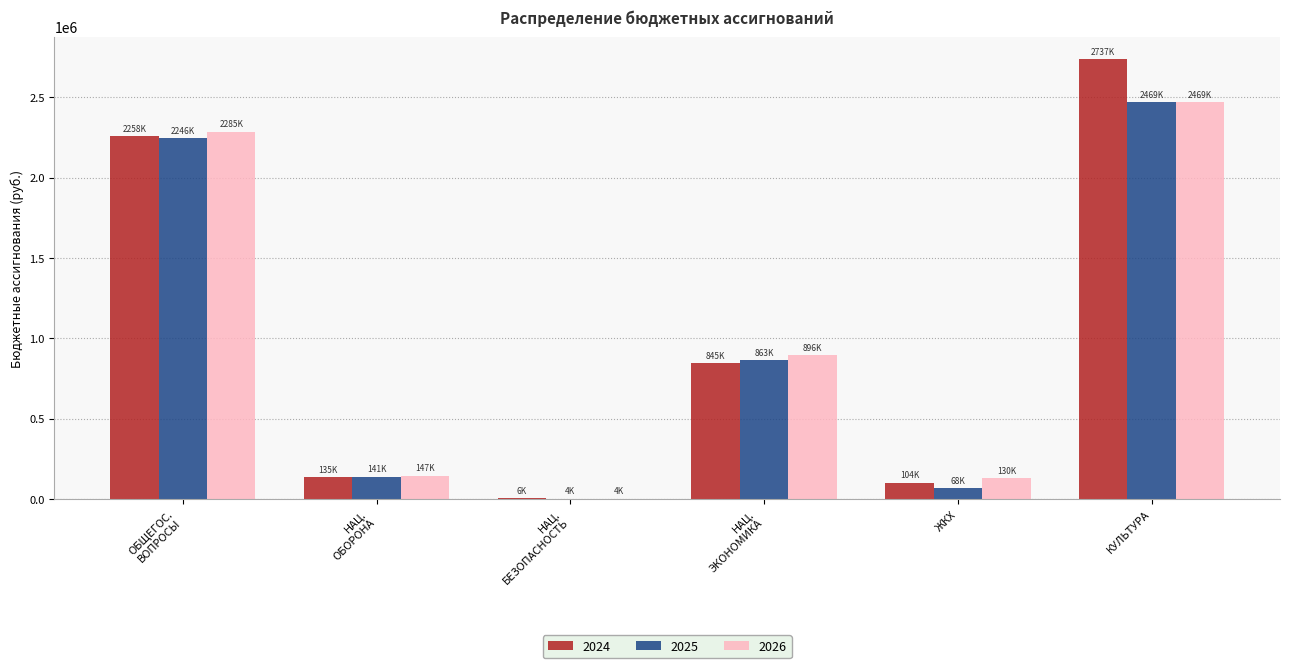

At which category is the sum across all series the highest?

КУЛЬТУРА